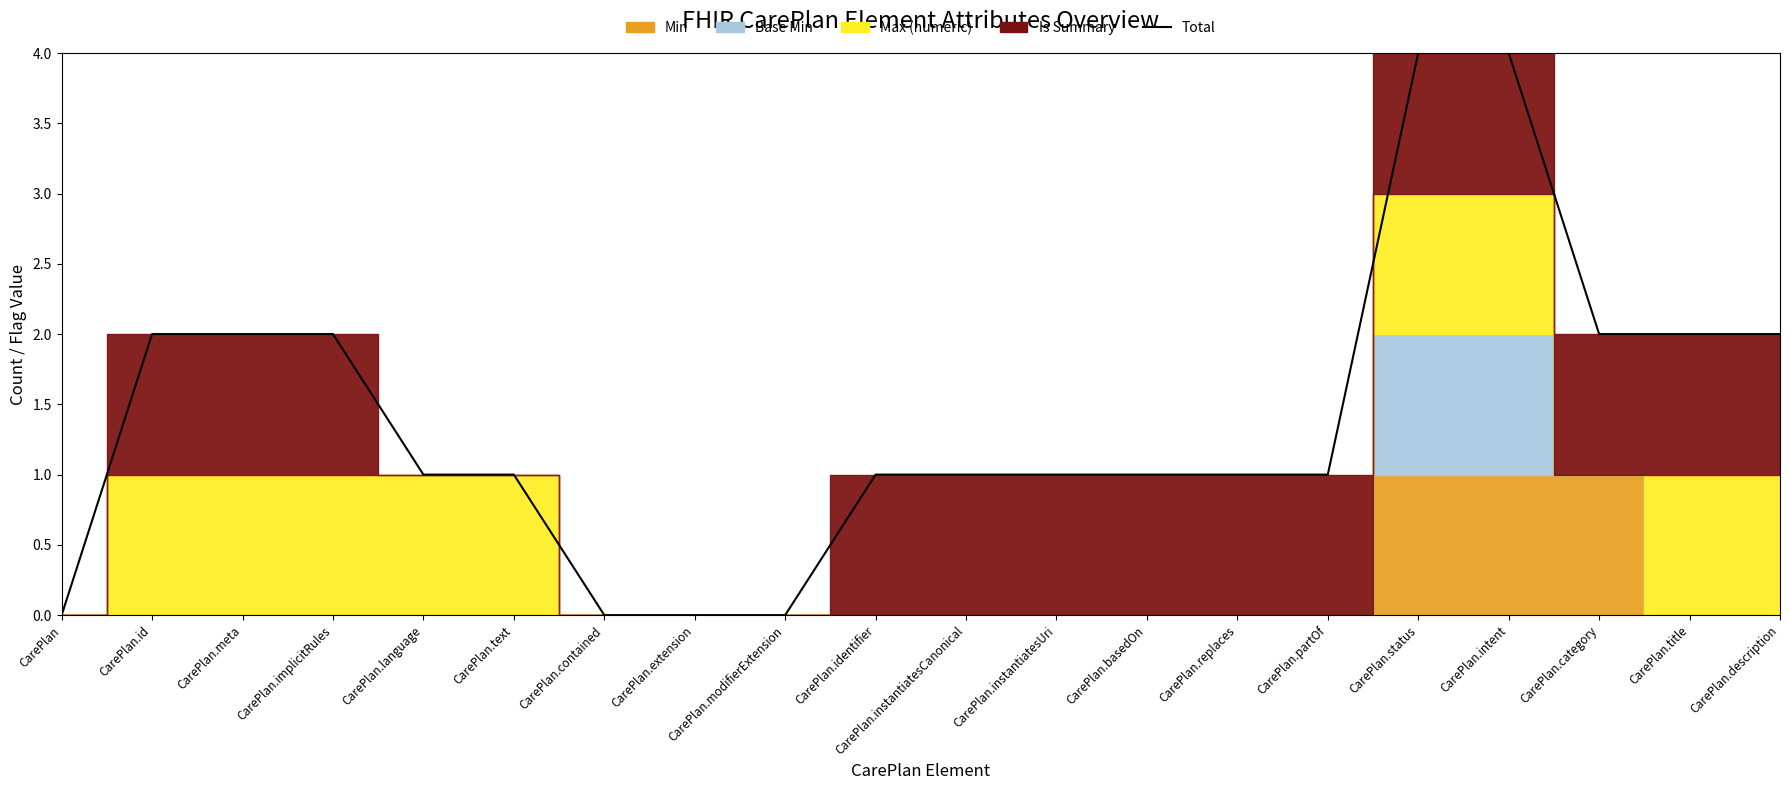

List the labels in order of value, smallest first.

CarePlan, CarePlan.contained, CarePlan.extension, CarePlan.modifierExtension, CarePlan.language, CarePlan.text, CarePlan.identifier, CarePlan.instantiatesCanonical, CarePlan.instantiatesUri, CarePlan.basedOn, CarePlan.replaces, CarePlan.partOf, CarePlan.id, CarePlan.meta, CarePlan.implicitRules, CarePlan.category, CarePlan.title, CarePlan.description, CarePlan.status, CarePlan.intent